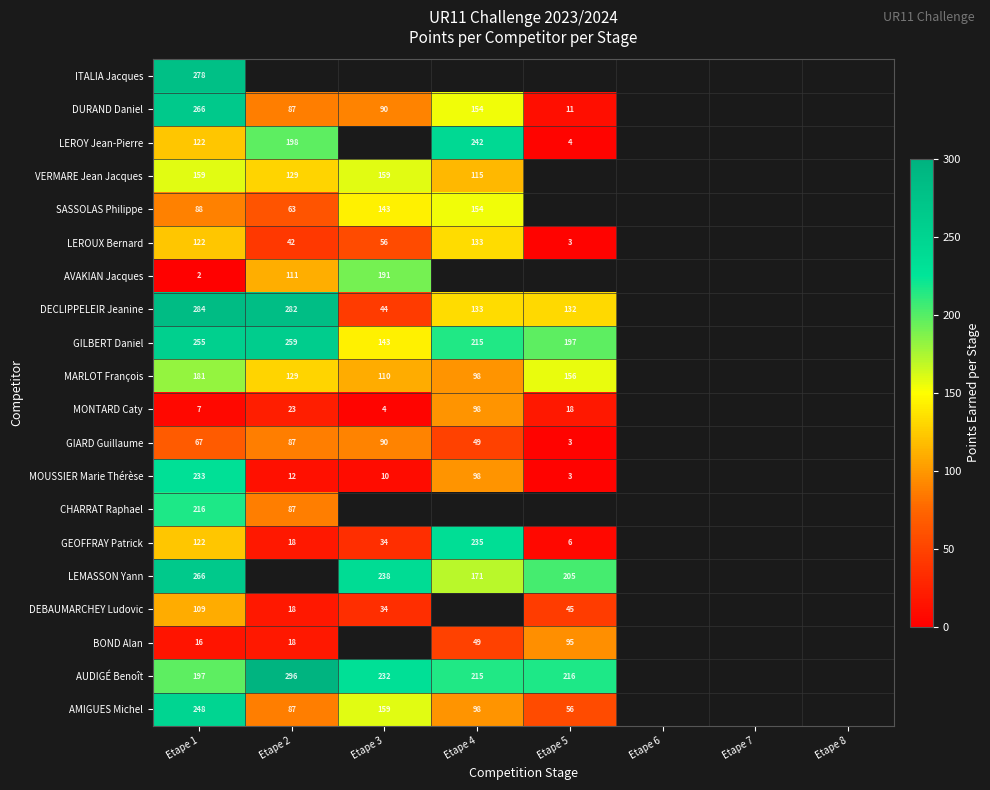

Is the value of DURAND Daniel at Etape 3 greater than the value of SASSOLAS Philippe at Etape 4?

No